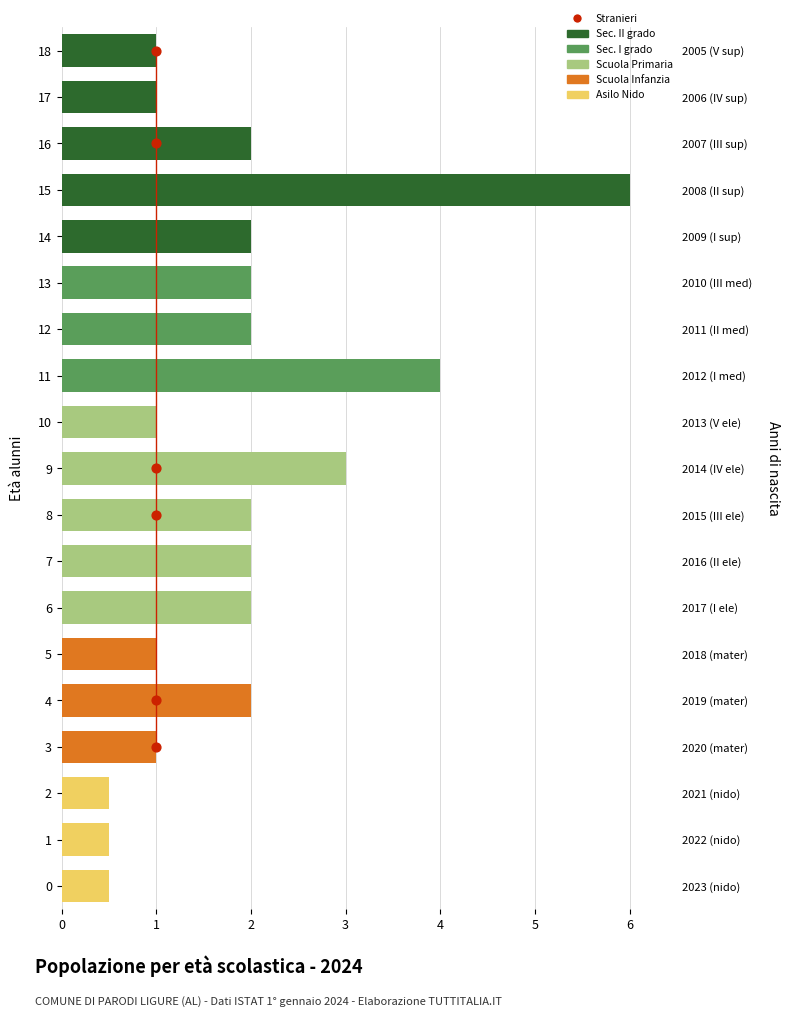

Which series reaches the maximum Y coordinate?

Sec. II grado